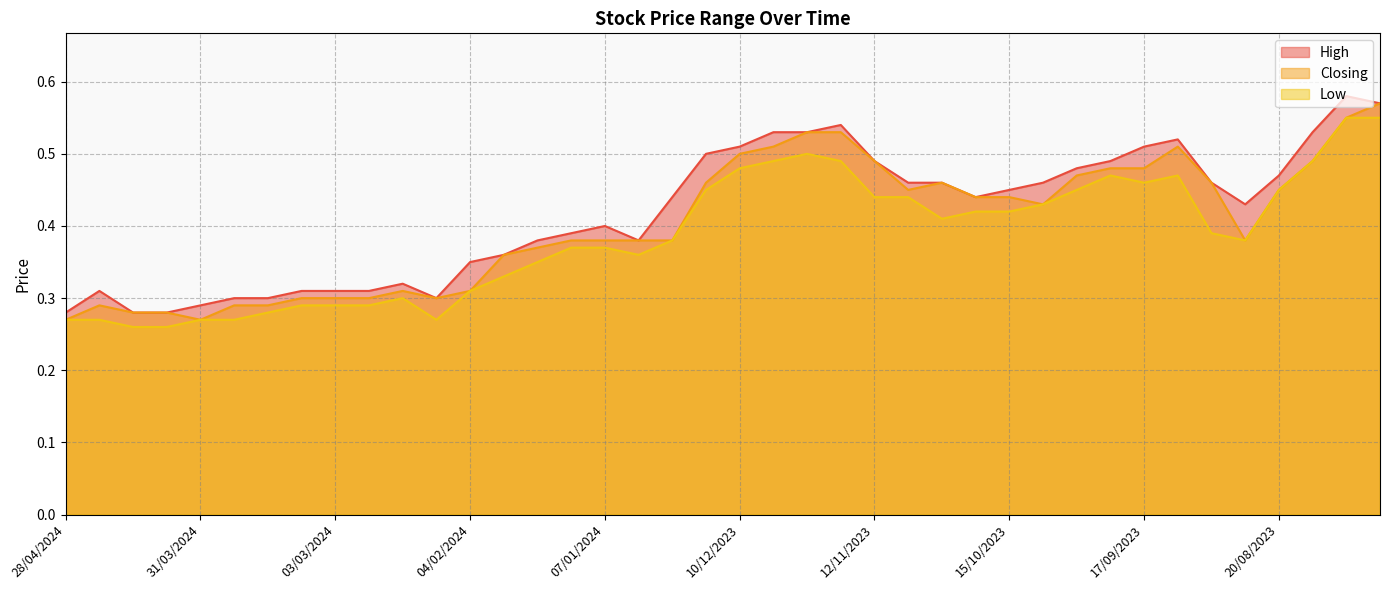

What are all the series names shown in the legend?

High, Closing, Low